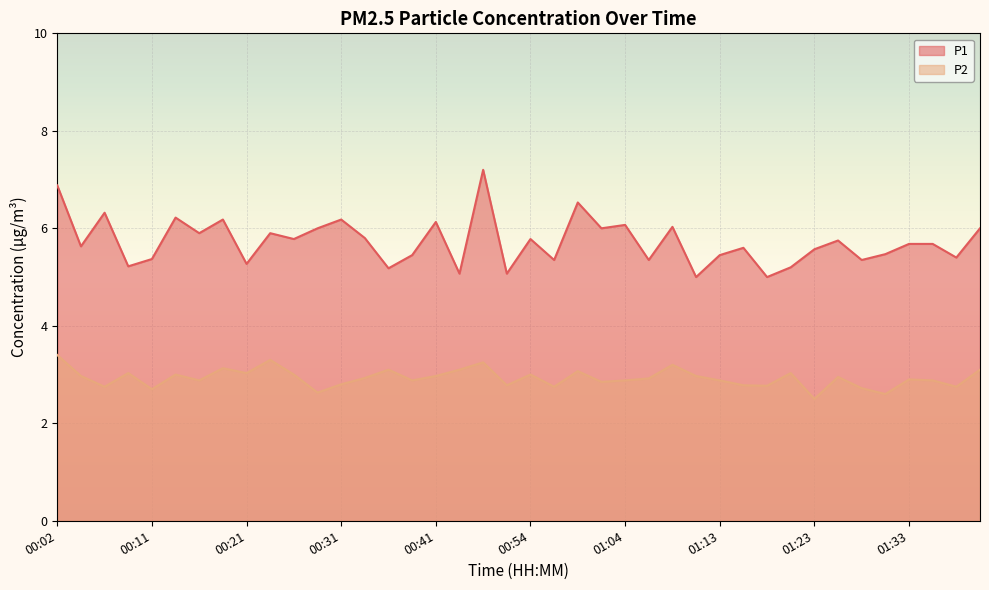

What is the label of the 22nd point from the right?

00:49